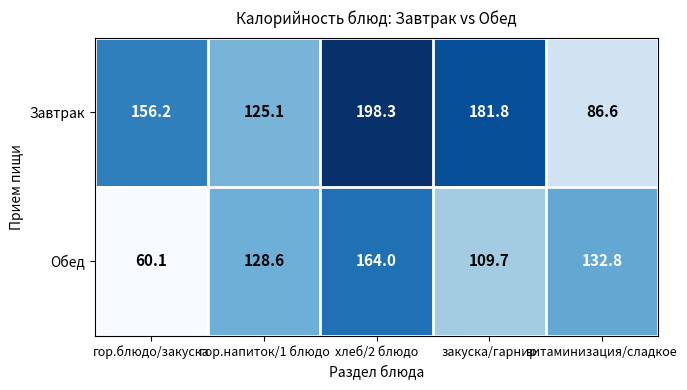

Is it true that Завтрак equals 156.2 at гор.блюдо/закуска?

True